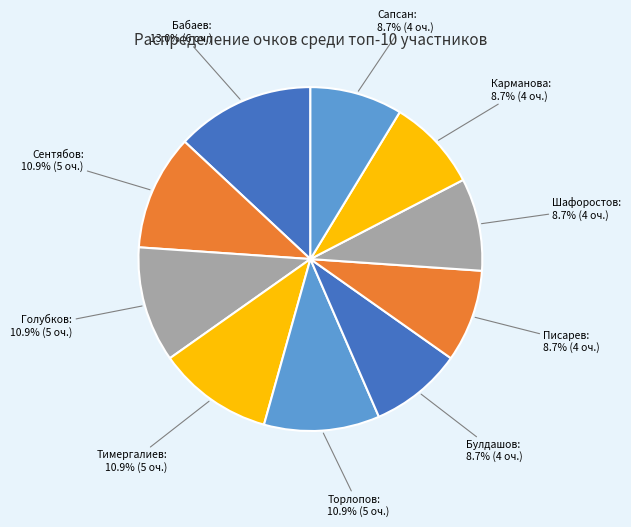

To the nearest percent, what is the difference between the largest and smallest slice percentages?

4%